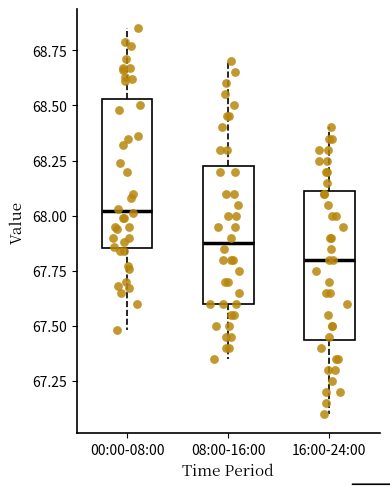

Reading left to right, read every box against the y-axis: the position of its median line, the range the box covers, and the ends of its whiskers. The values are not printed on the chart, so give them approximately, as read against the axis.

00:00-08:00: median 68.00, box 67.85 to 68.55, whiskers 67.50 to 68.85
08:00-16:00: median 67.90, box 67.60 to 68.25, whiskers 67.35 to 68.70
16:00-24:00: median 67.80, box 67.45 to 68.10, whiskers 67.10 to 68.40